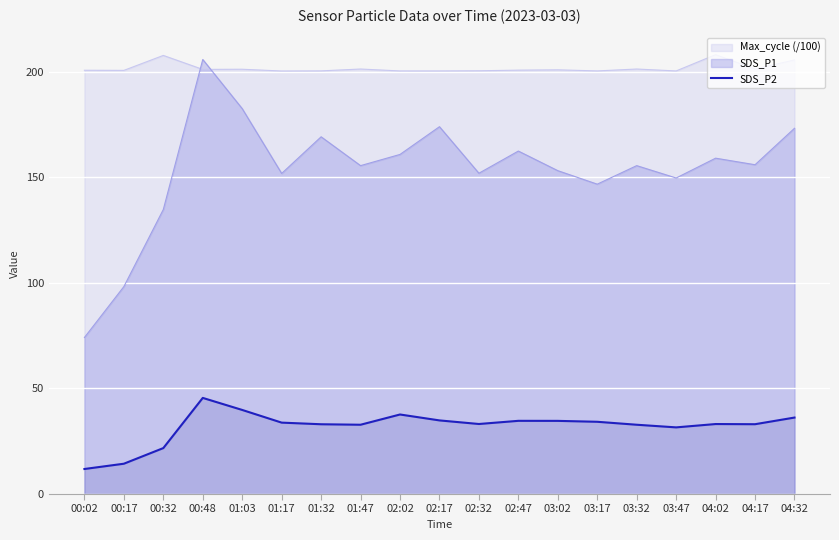

Rank the categories by value from lowest to highest.

00:02, 00:17, 00:32, 03:47, 01:47, 03:32, 01:32, 04:17, 04:02, 02:32, 01:17, 03:17, 03:02, 02:47, 02:17, 04:32, 02:02, 01:03, 00:48